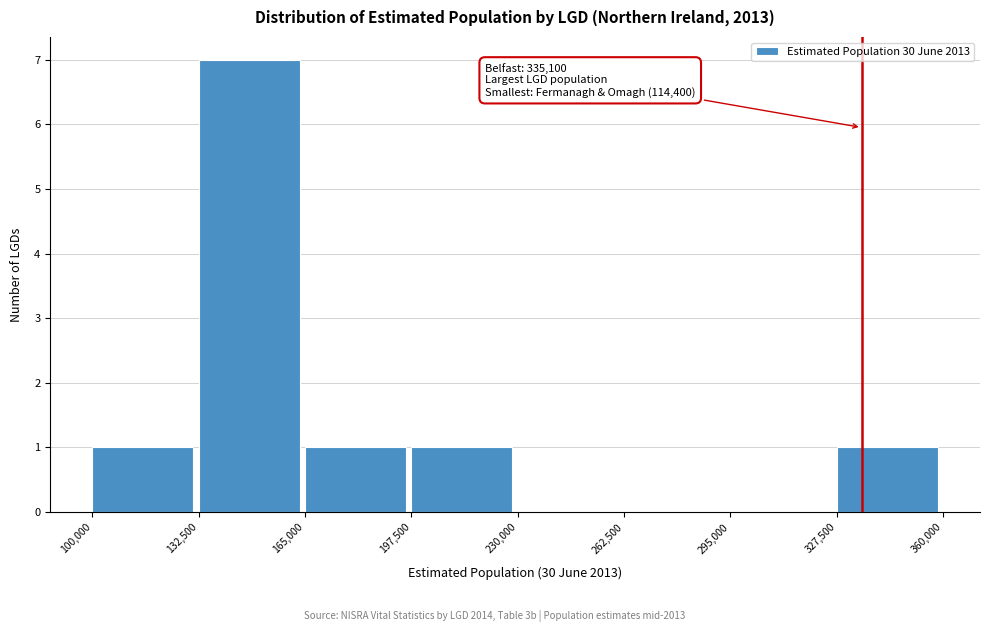

Which range on the x-axis has the tallest bar?

132,500 to 165,000